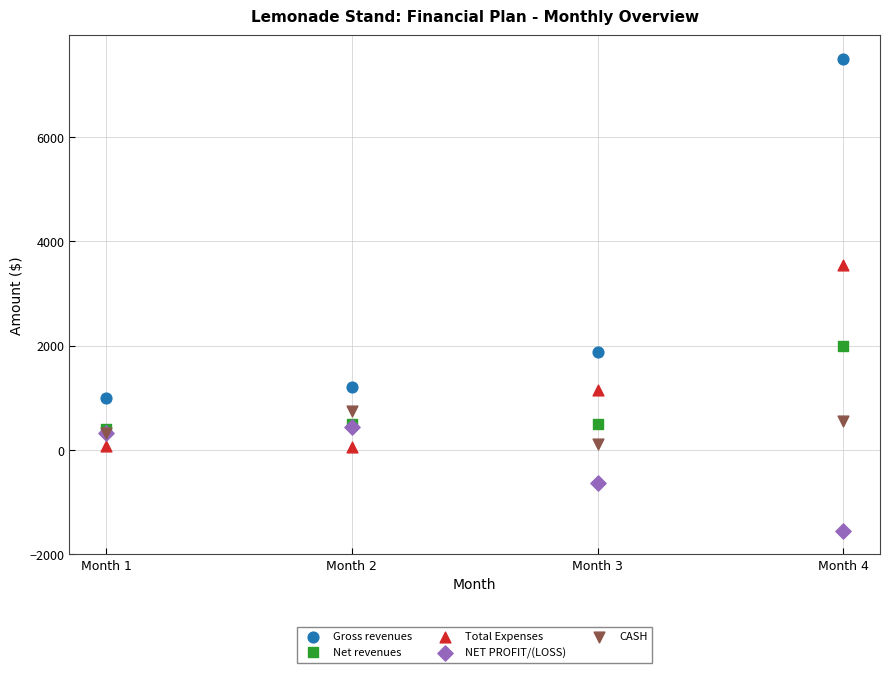

What are all the series names shown in the legend?

Gross revenues, Net revenues, Total Expenses, NET PROFIT/(LOSS), CASH